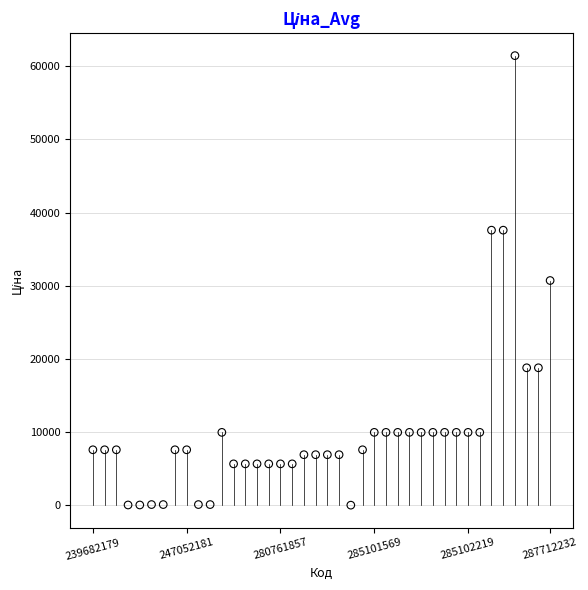

What is the range of Y values (max minus min)?

61402.2